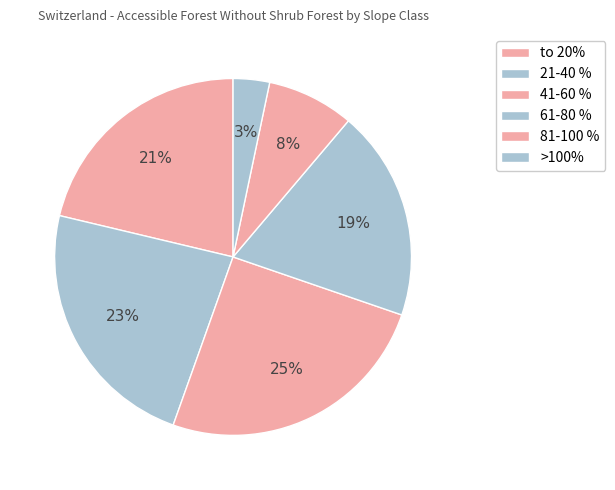

What is the change in value from to 20% to 21-40 %?

+2.0